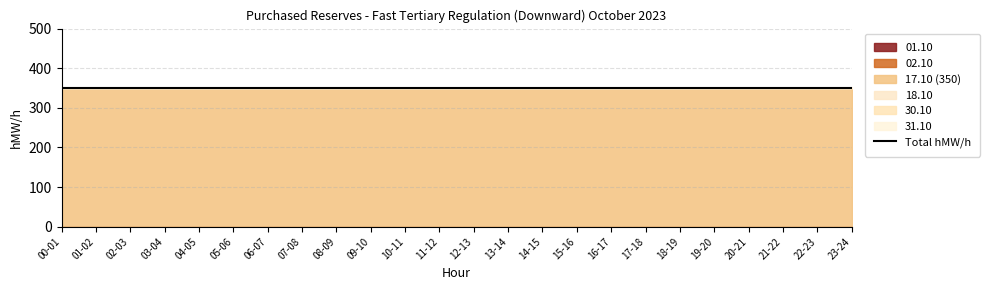

What position from the left is 10-11?

11